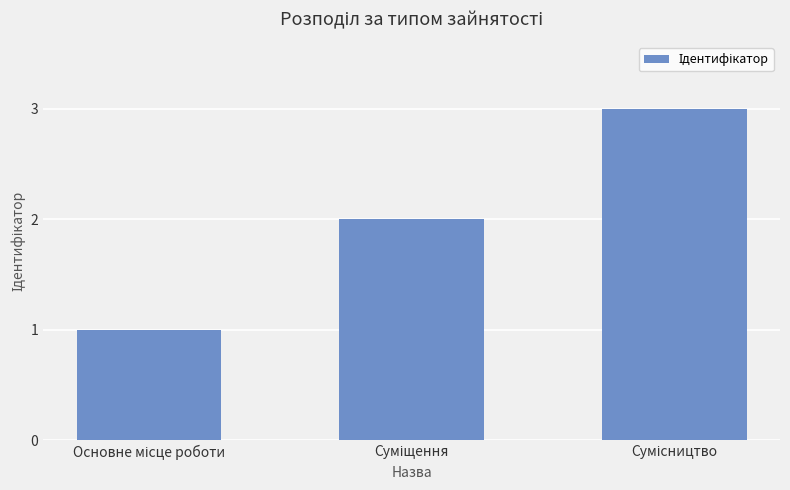

What is the average value?

2